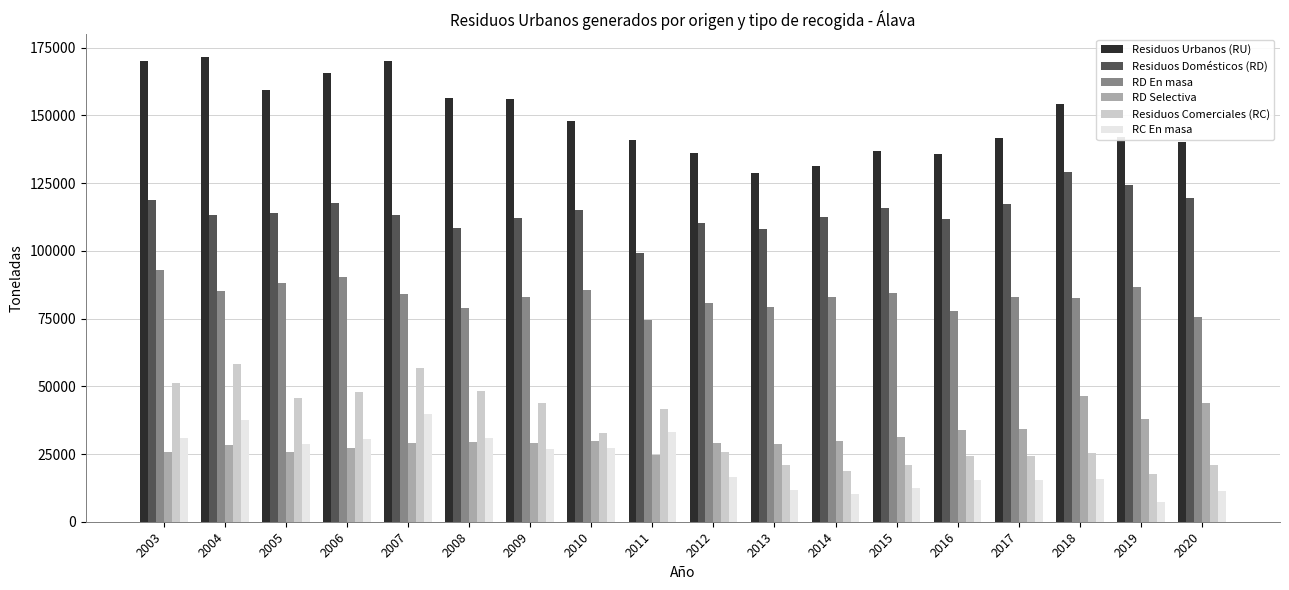

The value of RC En masa at 2004 is 8727.4. True or false?

False